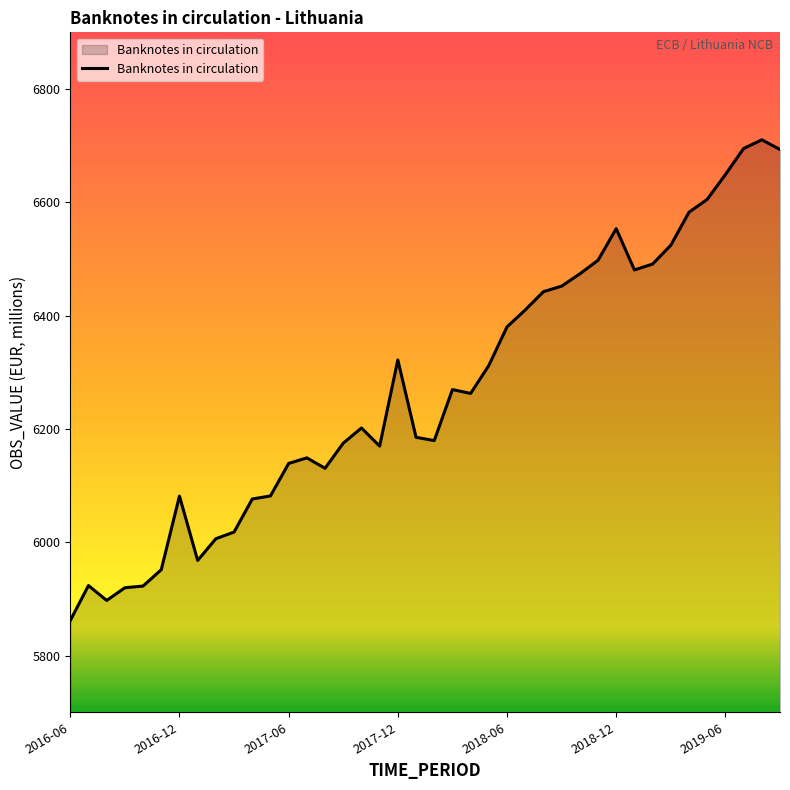

What is the average value?

6271.2